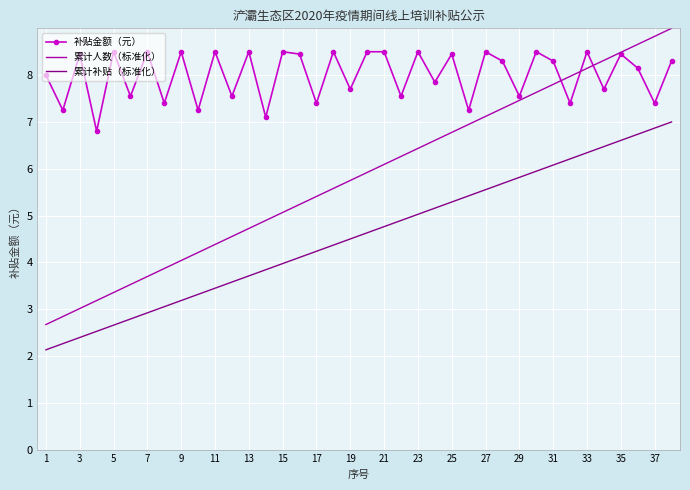

What is the lowest value of the 补贴金额（元） series?

6.8